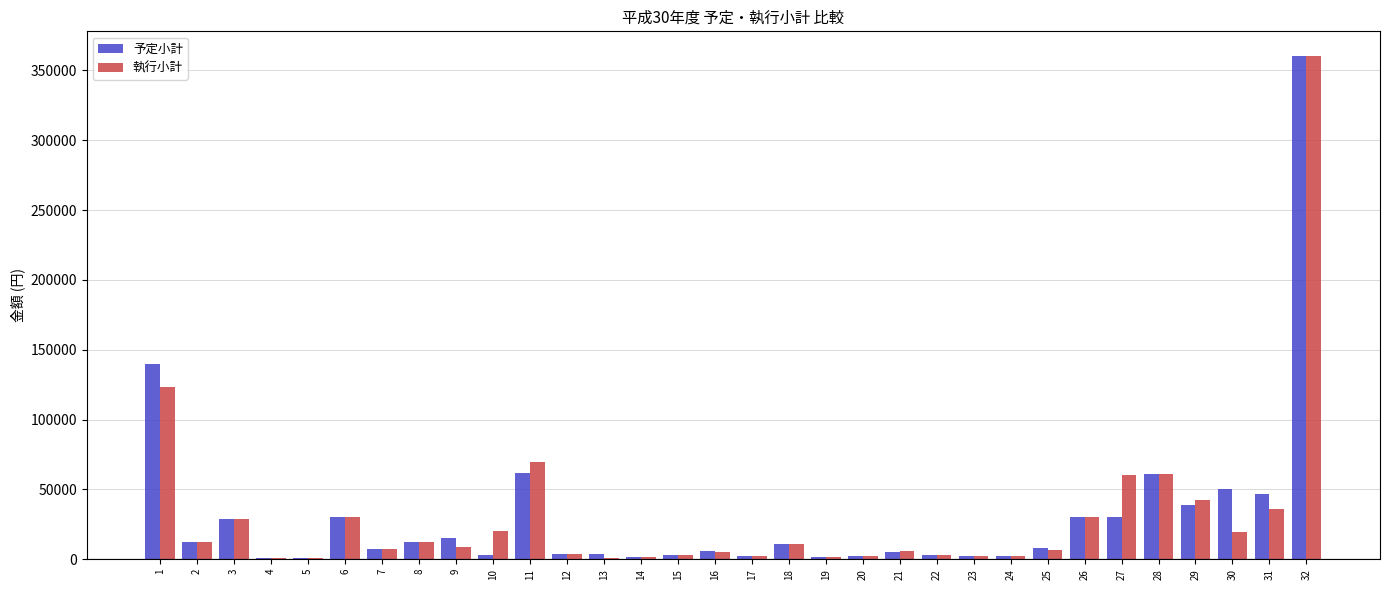

At which category is the sum across all series the highest?

32